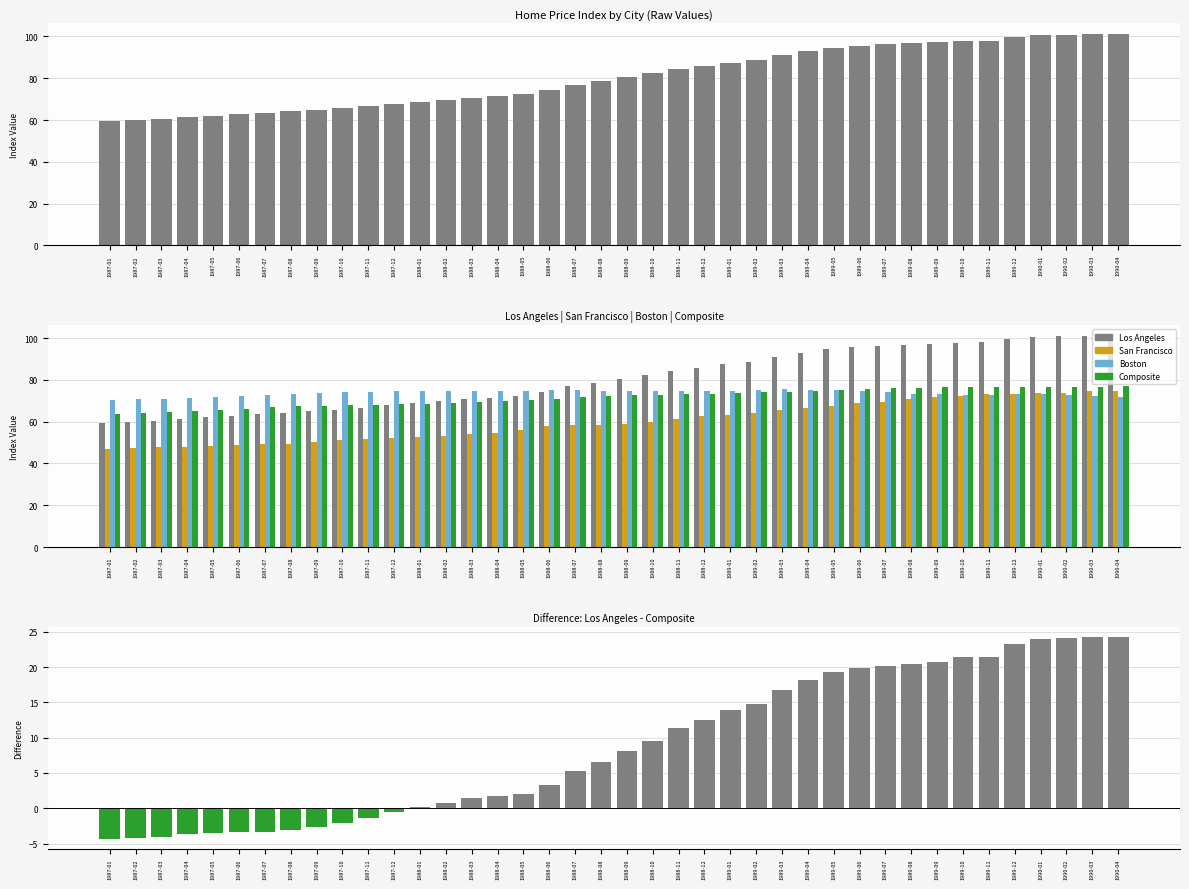

Rank the series at 1988-11 from lowest to highest value.

LA - Composite, San Francisco, Composite, Boston, Los Angeles